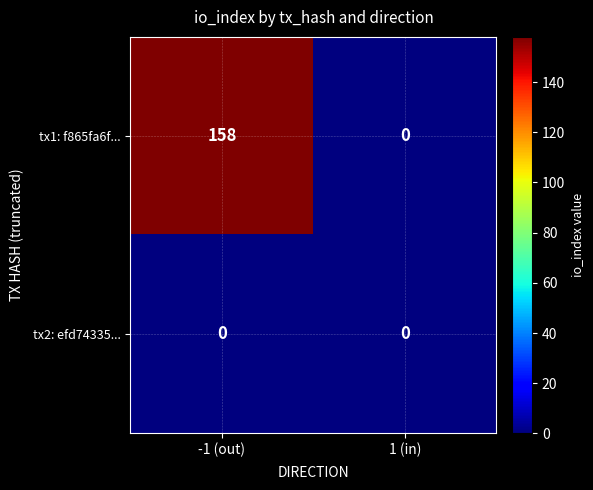

What is the sum of the tx1: f865fa6f... values at 1 (in) and -1 (out)?

158